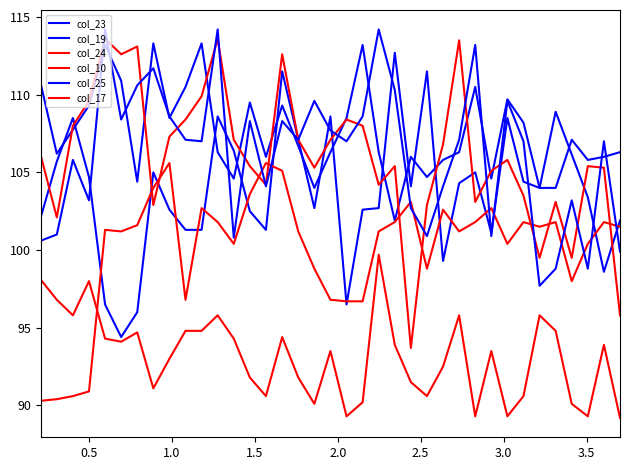

What is the label of the 26th point from the left?

2.635